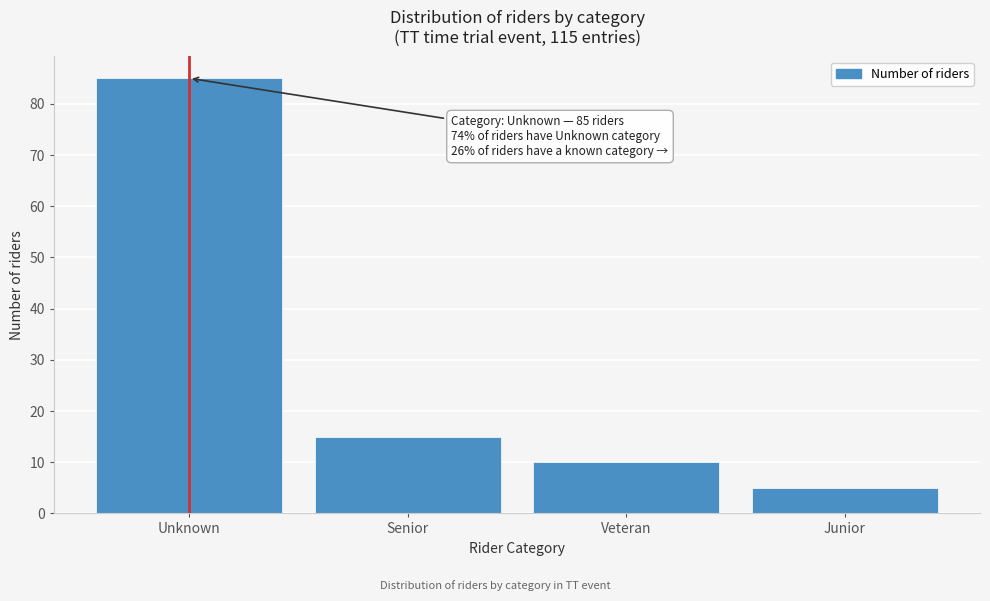

Reading left to right, extract all data points from this chart.

Unknown=85	Senior=15	Veteran=10	Junior=5